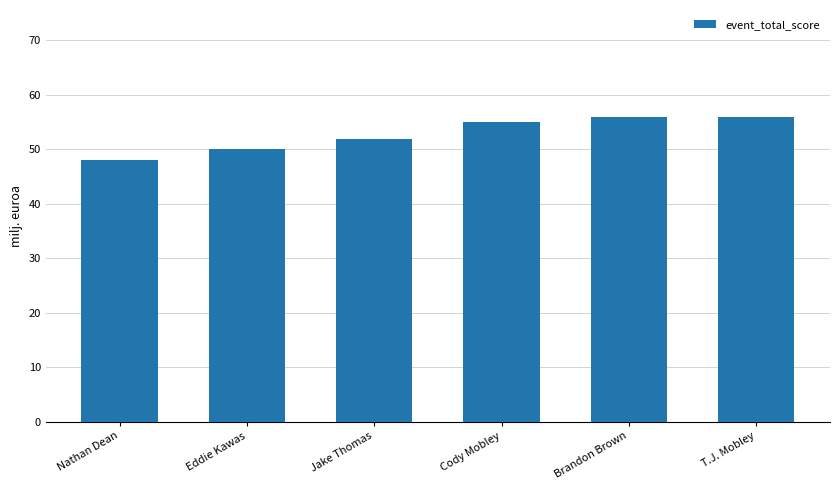

Read the value at Eddie Kawas.

50